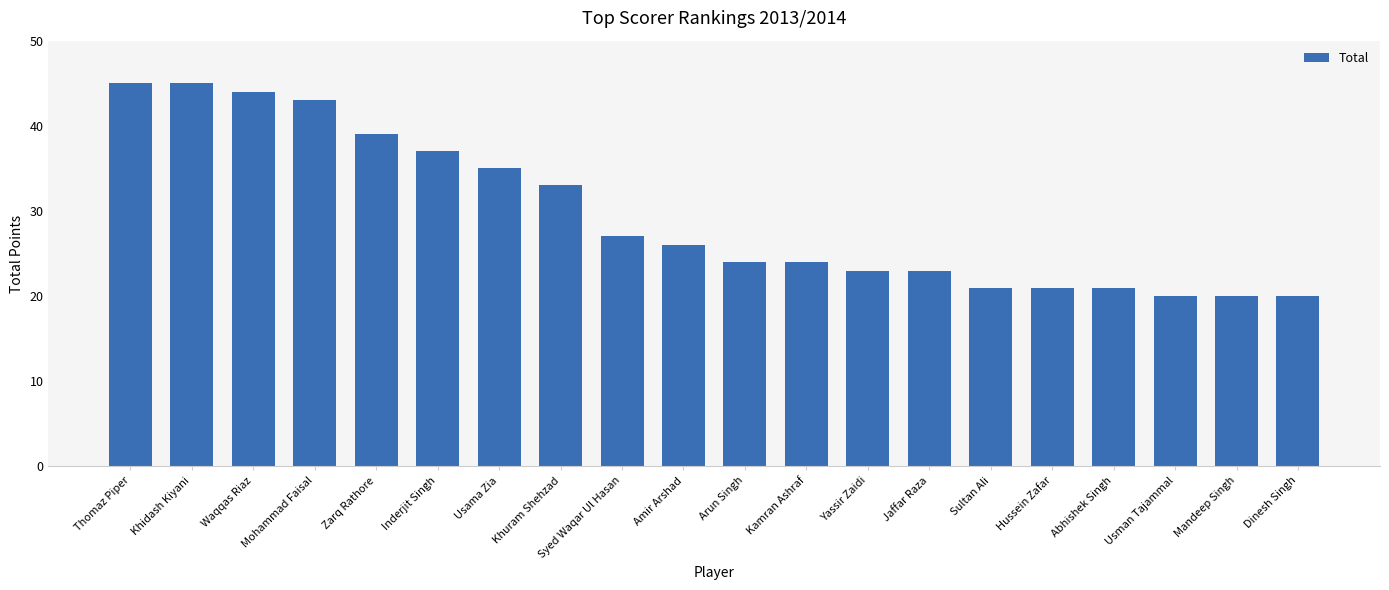

Reading left to right, list all the values displayed in this chart.

45	45	44	43	39	37	35	33	27	26	24	24	23	23	21	21	21	20	20	20